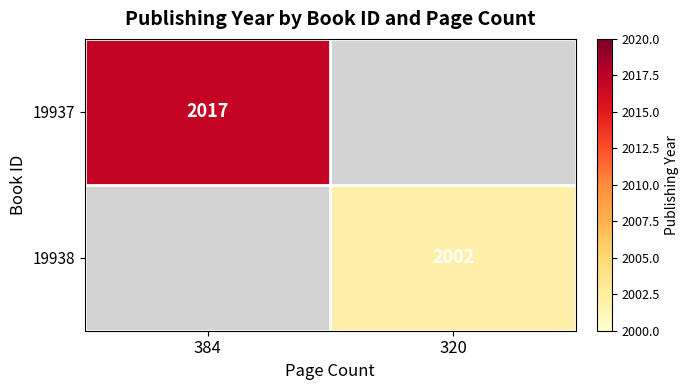

True or false: 19938 has a value of 3165 at 320.

False